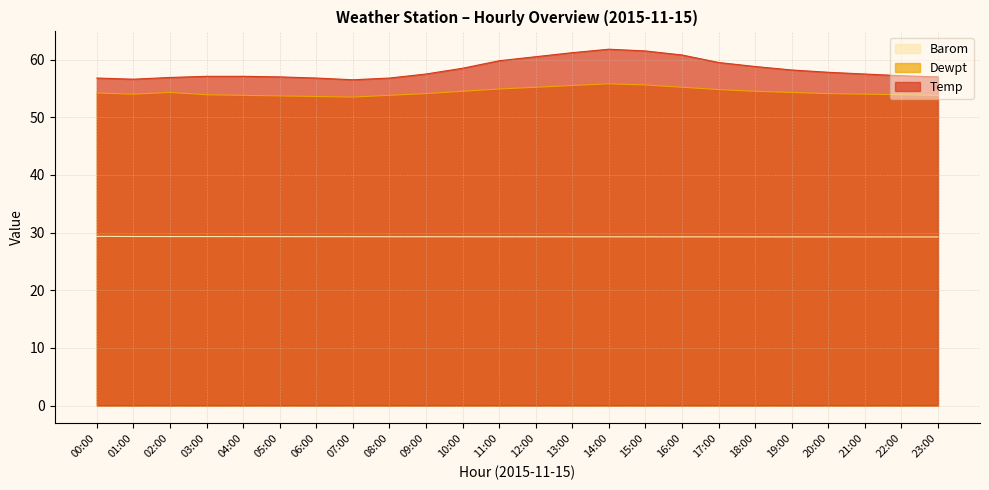

What position from the left is 00:00?

1